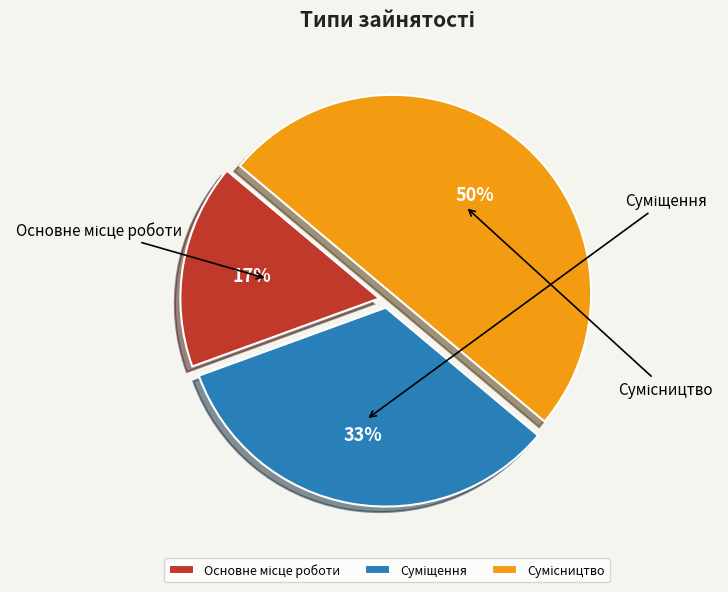

Does Сумісництво represent more than half of the total?

No